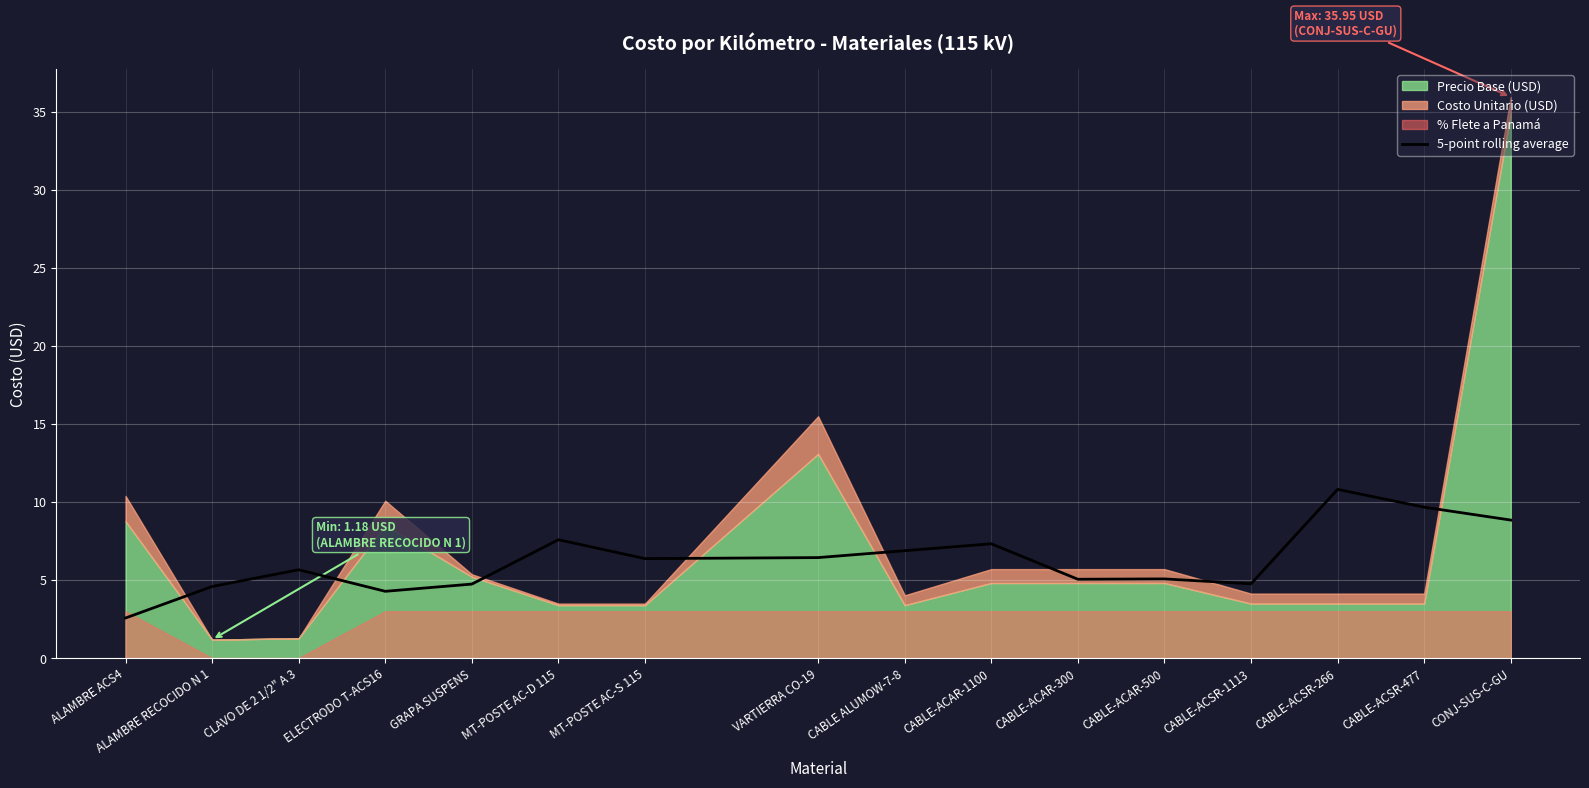

Which has a higher value, CABLE-ACAR-1100 or CABLE-ACAR-300?

CABLE-ACAR-1100